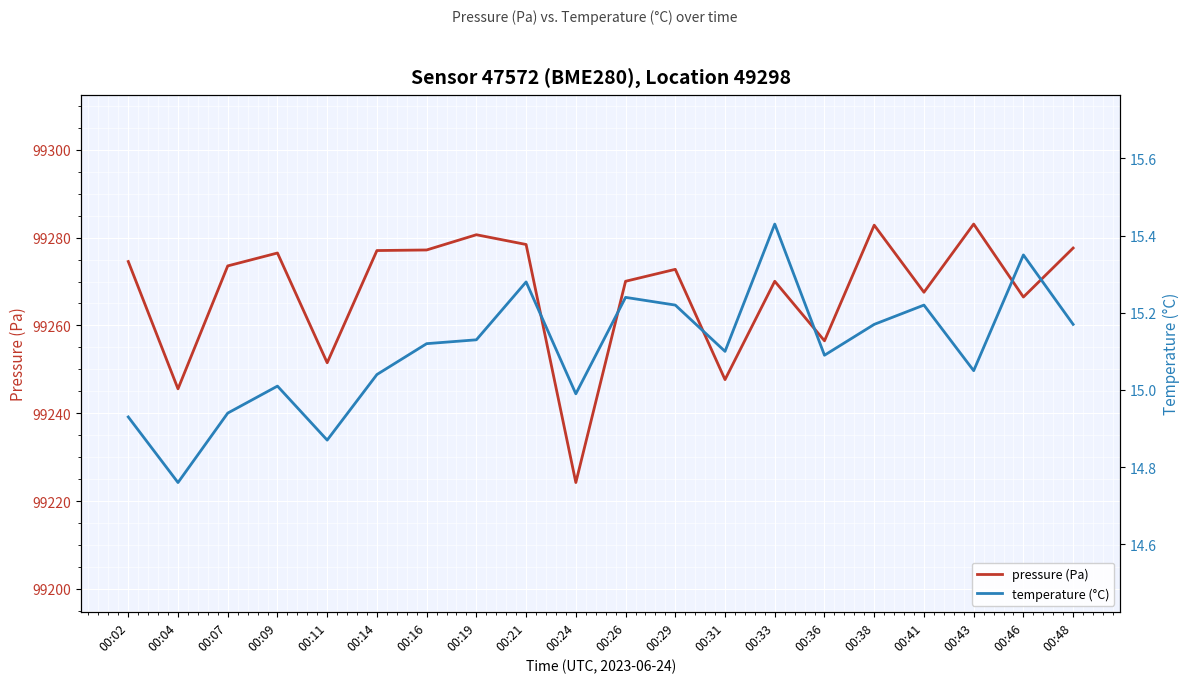

At which label is pressure (Pa) closest to 99253?

00:11